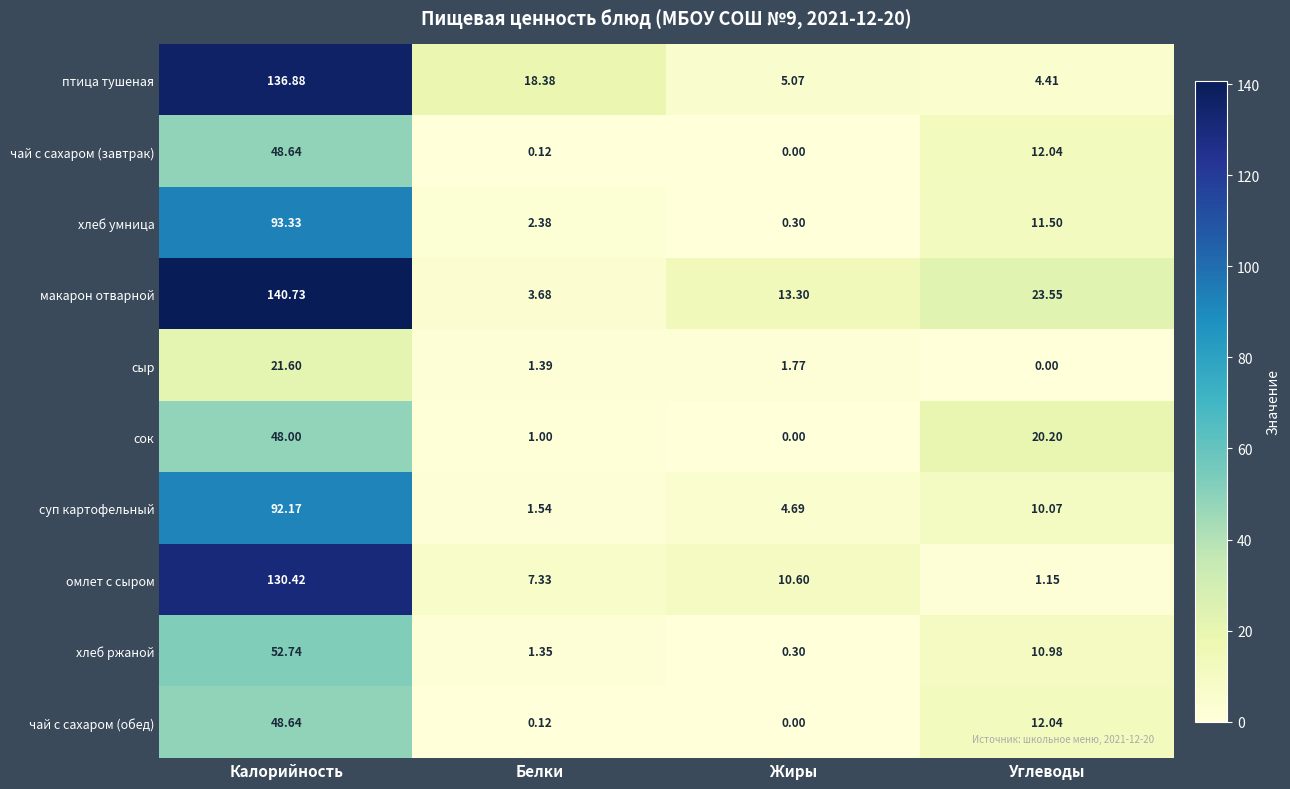

Which series has the largest total across all categories?

макарон отварной